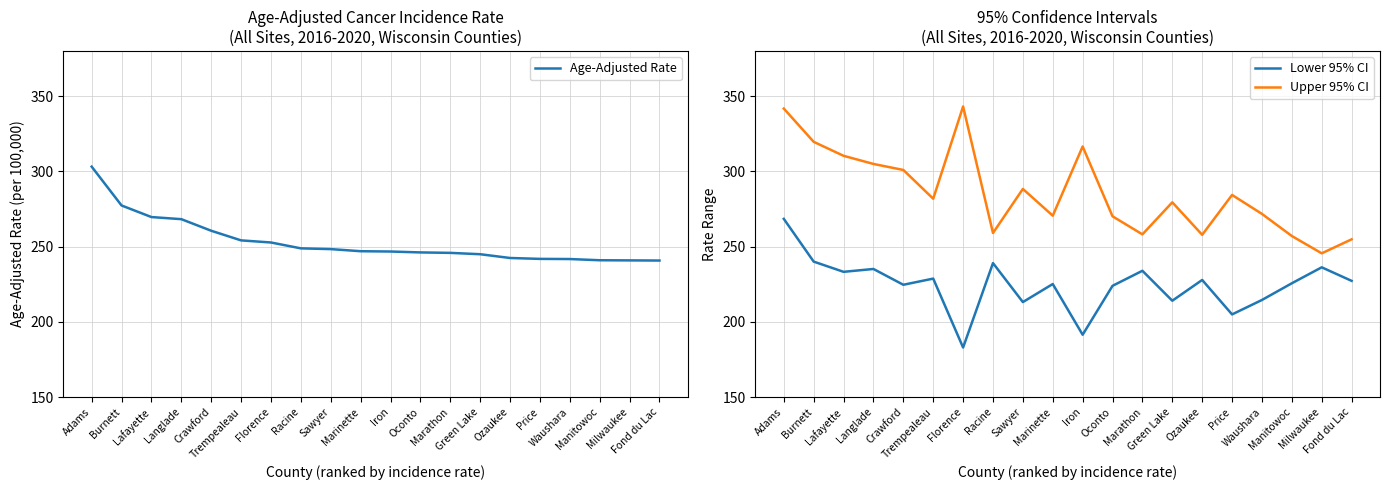

Rank the series by their average value, from lowest to highest.

Lower 95% CI, Age-Adjusted Rate, Upper 95% CI